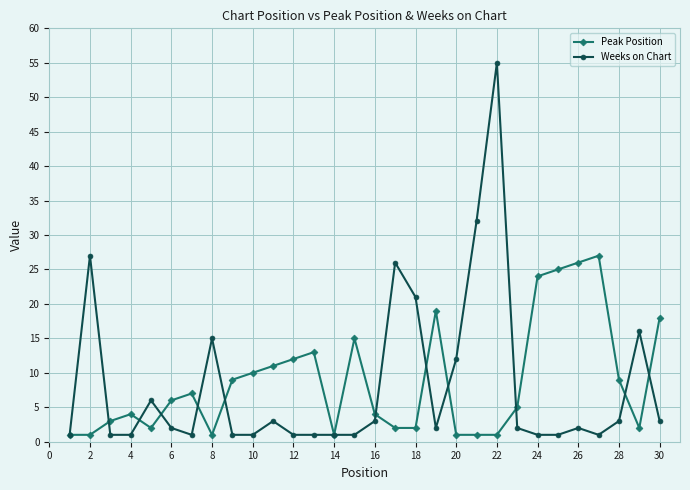

What is the value of the Weeks on Chart point at the 17th from the left?

26